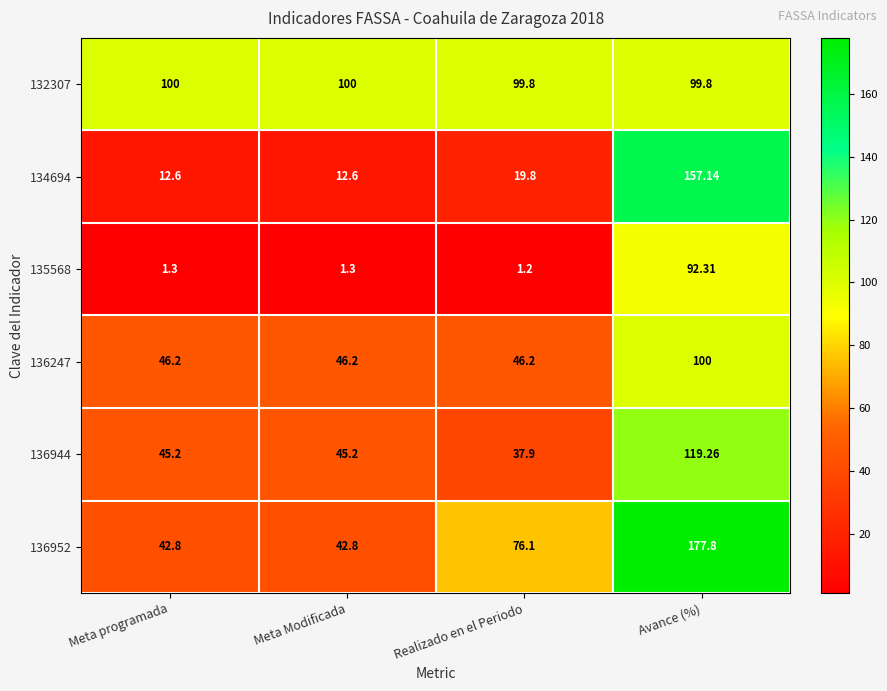

At which category does the chart reach its minimum across all series?

Realizado en el Periodo